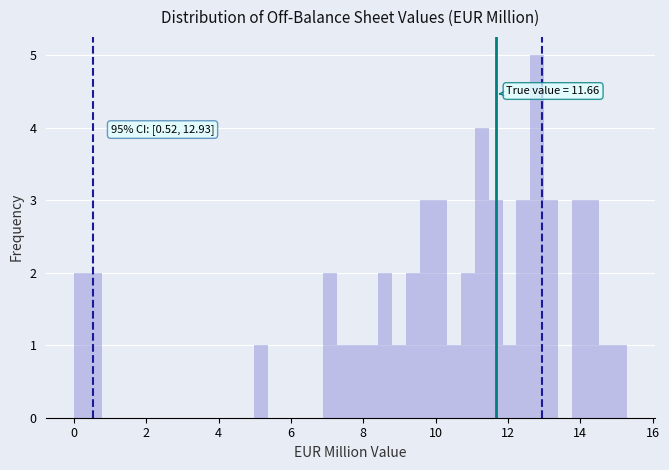

Read against the x-axis, roughly where is the centre of the tallest bar?

12.8